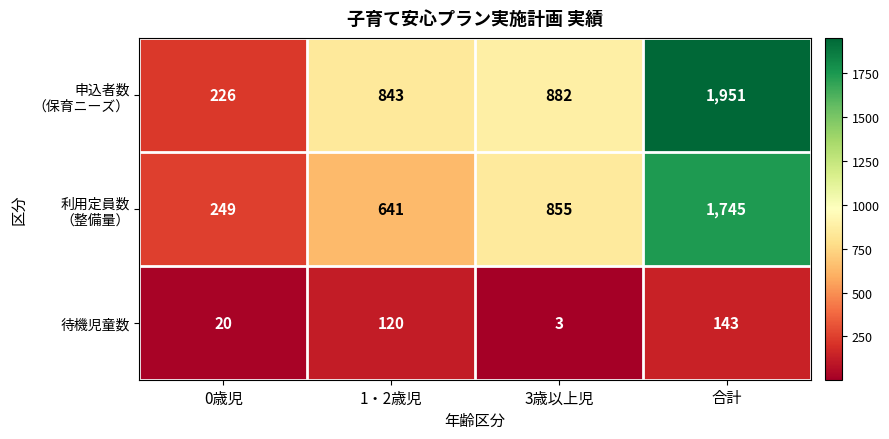

What is the greatest value displayed?

1951